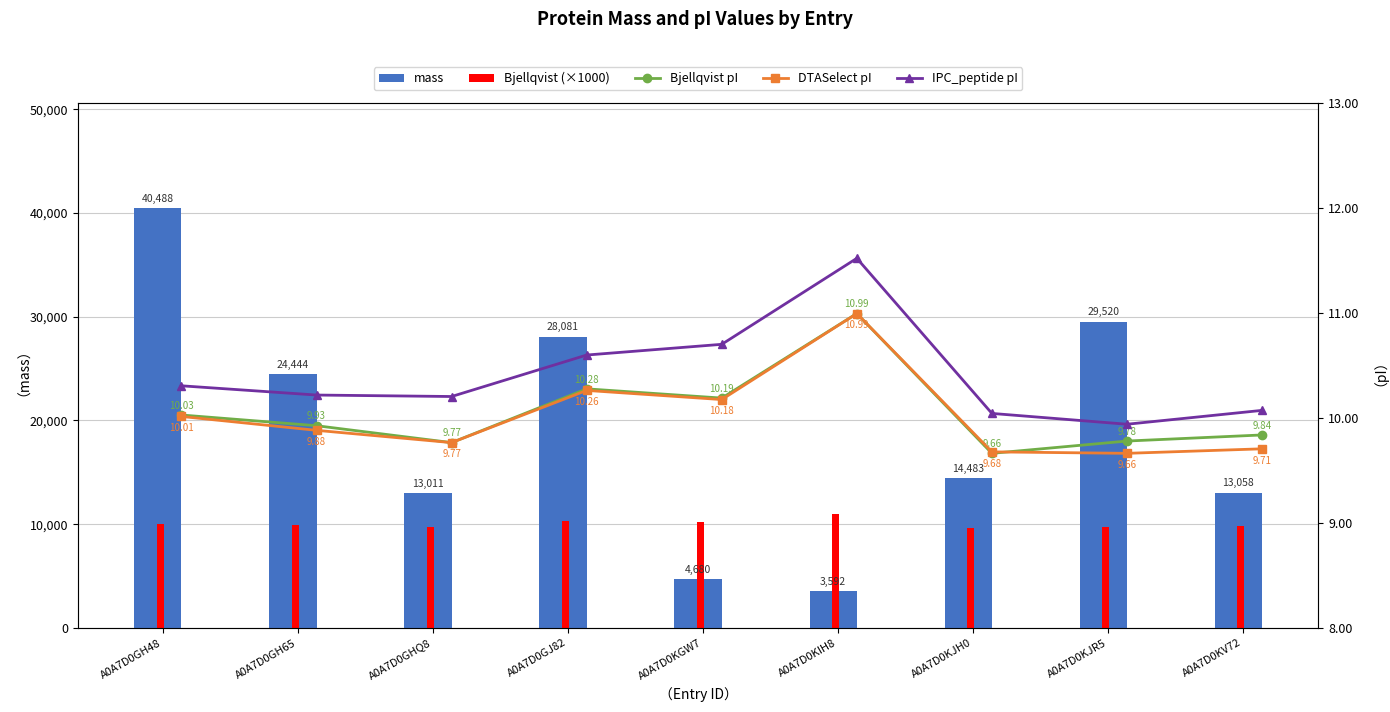

How many data points in mass are less than 14482?

4